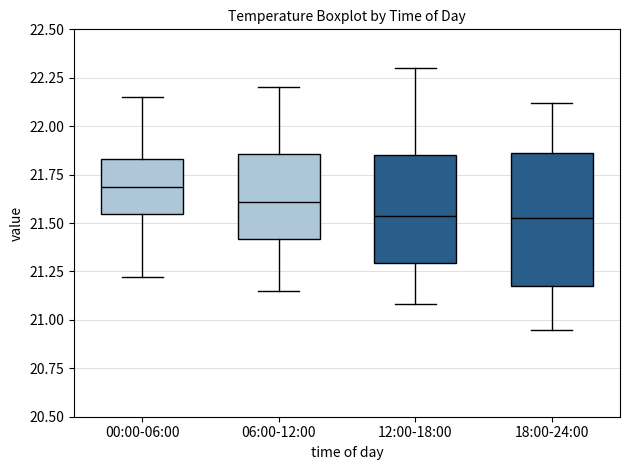

Reading left to right, transcribe this box plot: for each box, give where its median line is, the range the box spans, and where its two whiskers end, as read against the y-axis. The values are not printed on the chart, so give them approximately, as read against the axis.

00:00-06:00: median 21.70, box 21.55 to 21.85, whiskers 21.20 to 22.15
06:00-12:00: median 21.60, box 21.40 to 21.85, whiskers 21.15 to 22.20
12:00-18:00: median 21.55, box 21.30 to 21.85, whiskers 21.10 to 22.30
18:00-24:00: median 21.55, box 21.15 to 21.85, whiskers 20.95 to 22.10